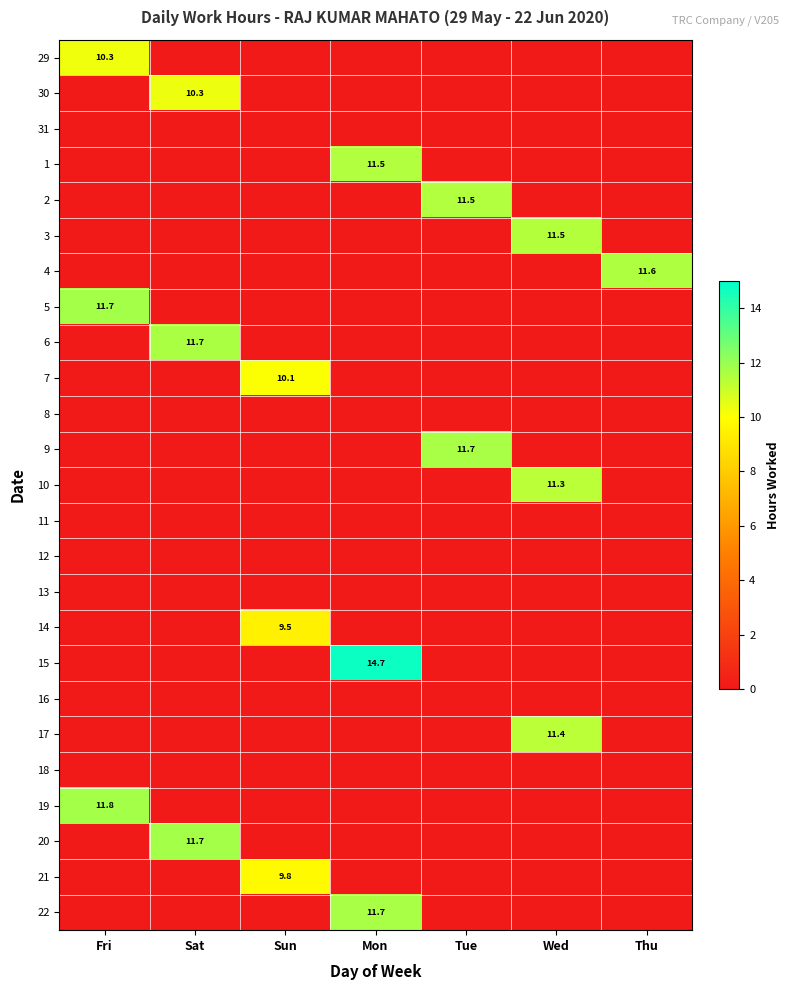

What is the maximum value shown in the chart?

14.7